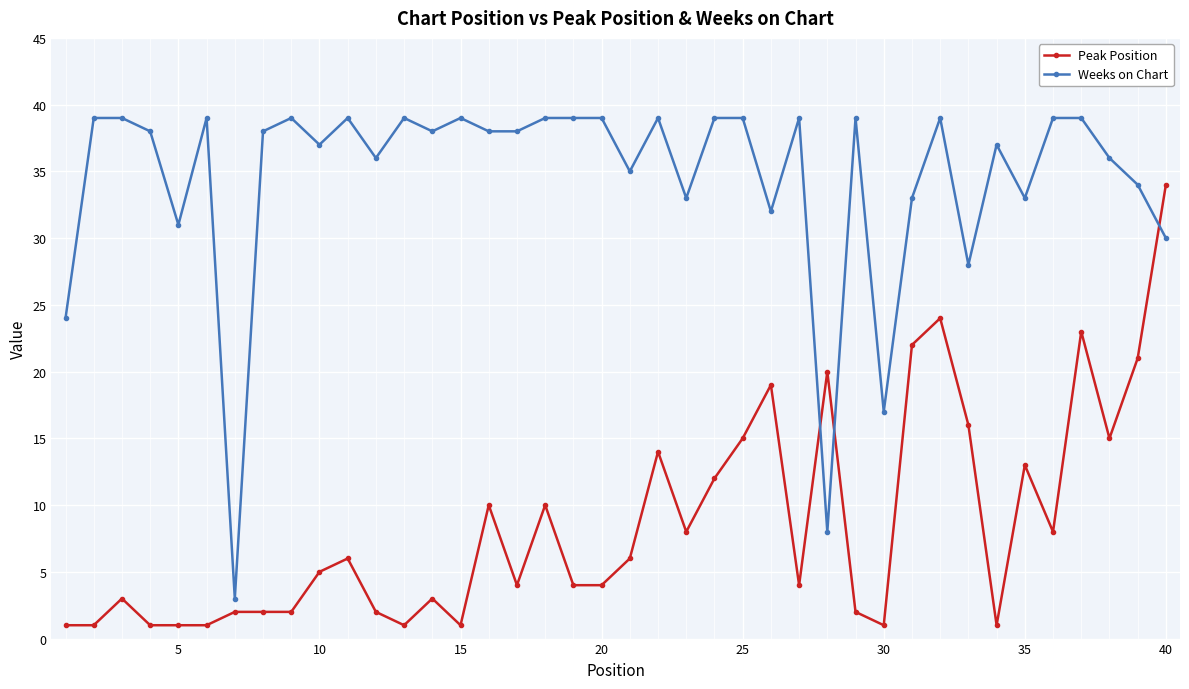

What is the difference between the maximum and minimum values in the Peak Position series?

33